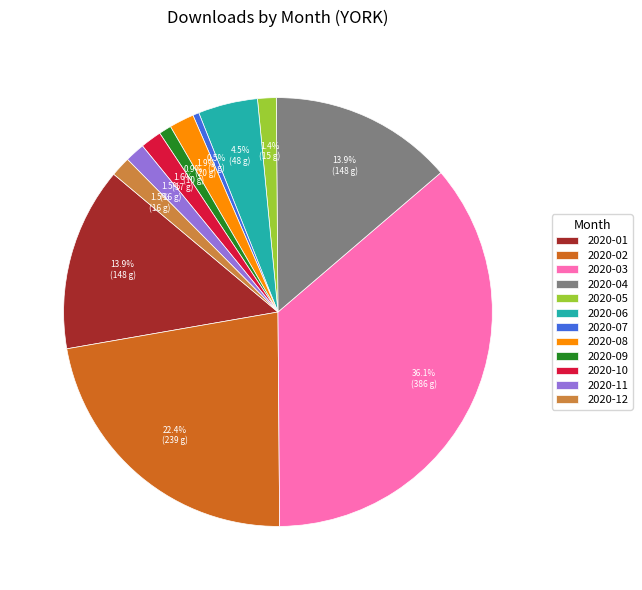

Which has a higher value, 2020-06 or 2020-07?

2020-06